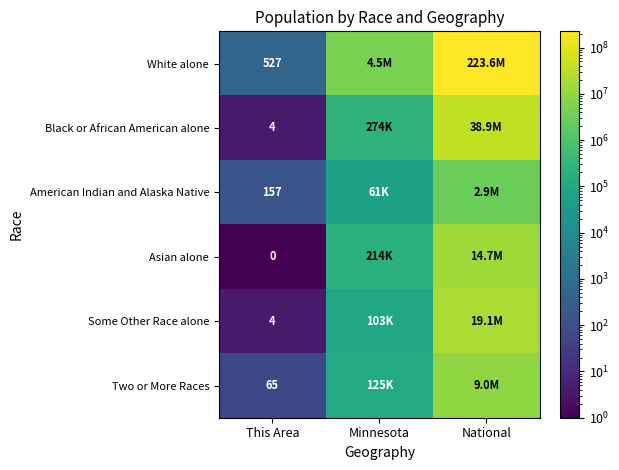

How many data points does each series have?

3